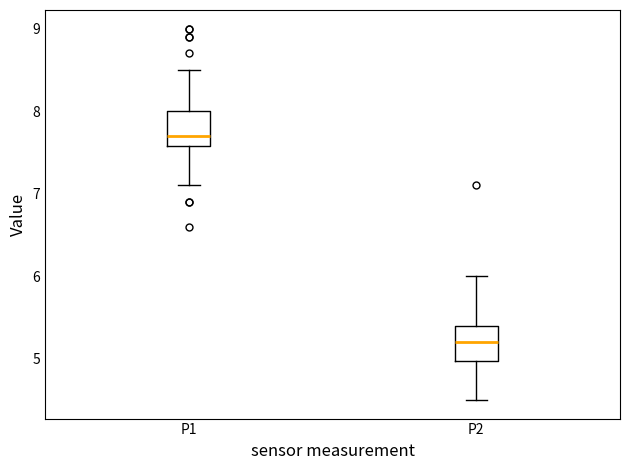

Where is the upper edge of the box for P2 on the y-axis? The values are not printed on the chart, so give them approximately, as read against the axis.

5.4